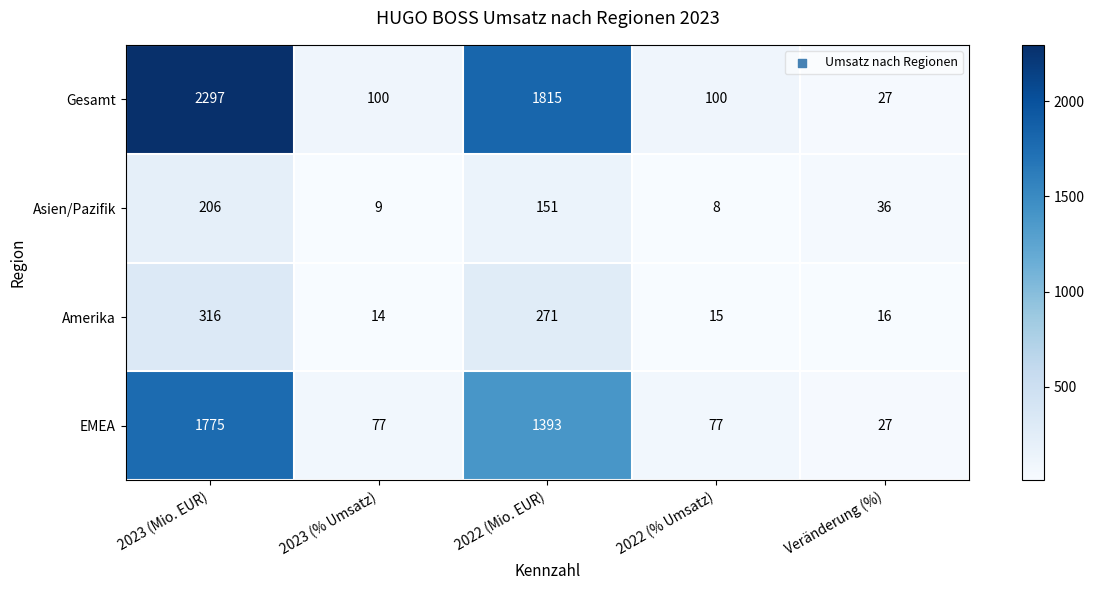

What is the highest value of the Asien/Pazifik series?

206